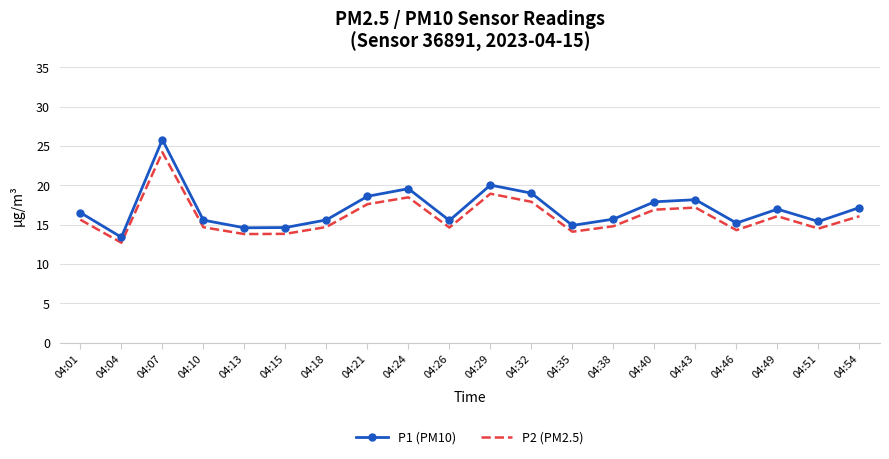

Where is the first local maximum for P1 (PM10)?

04:07